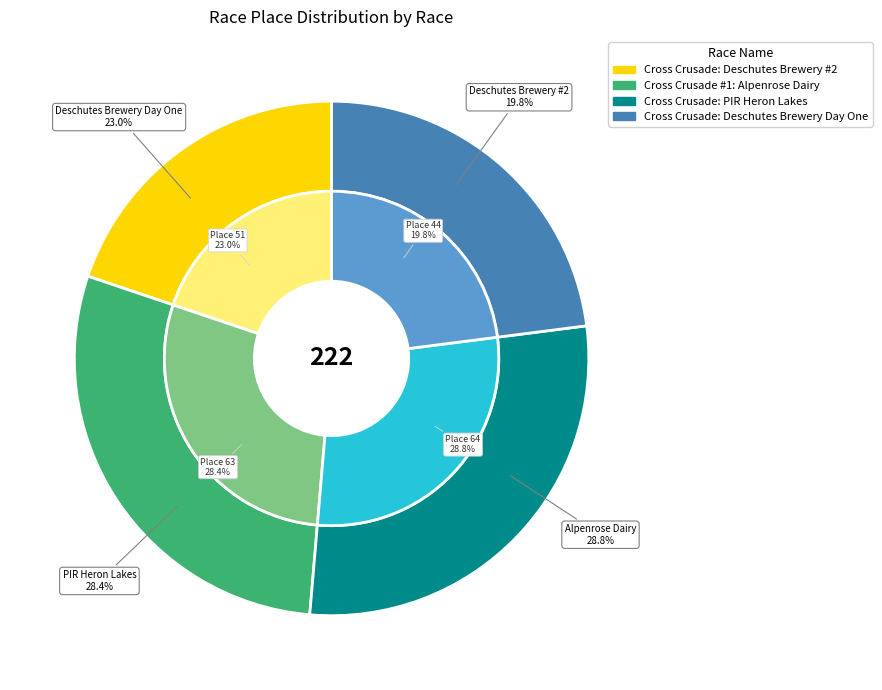

To the nearest percent, what is the average slice percentage?

25%